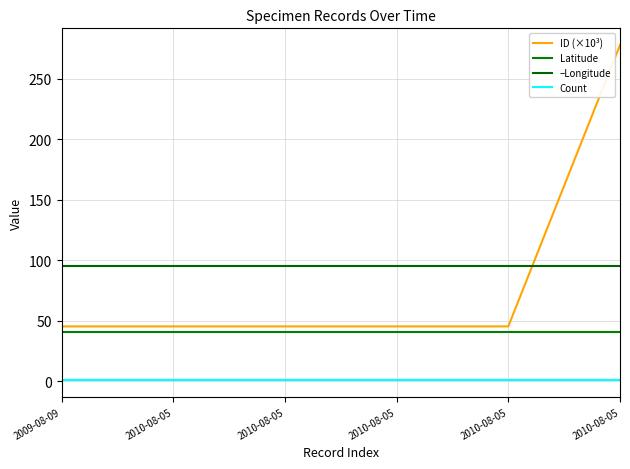

What is the spread (max minus min) of values at 2010-08-05?

94.7